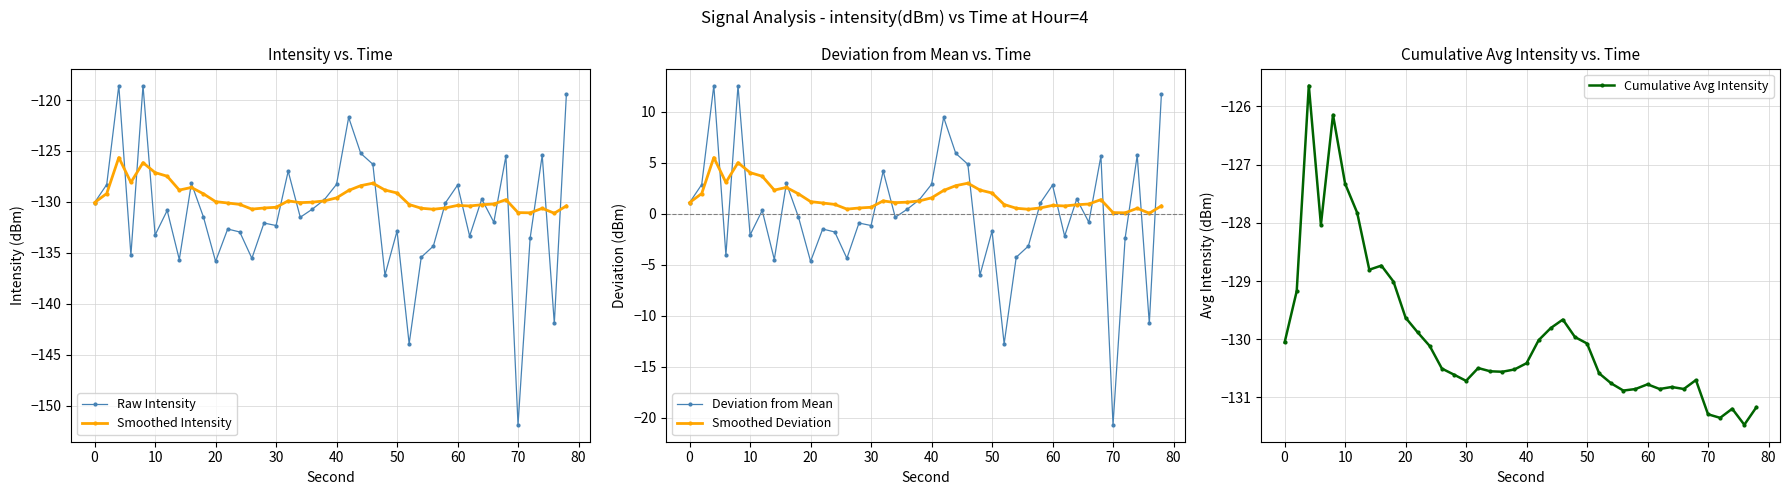

True or false: Deviation from Mean has more than 0 points higher than both neighbors.

True